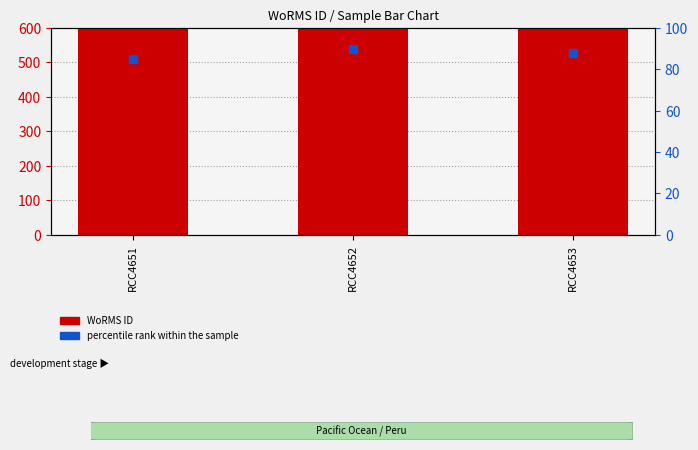

What are all the series names shown in the legend?

WoRMS ID, percentile rank within the sample